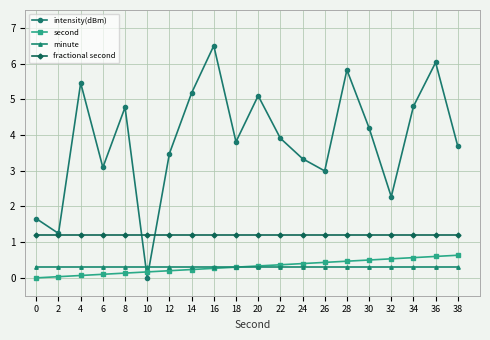

True or false: fractional second and second intersect in this chart.

False